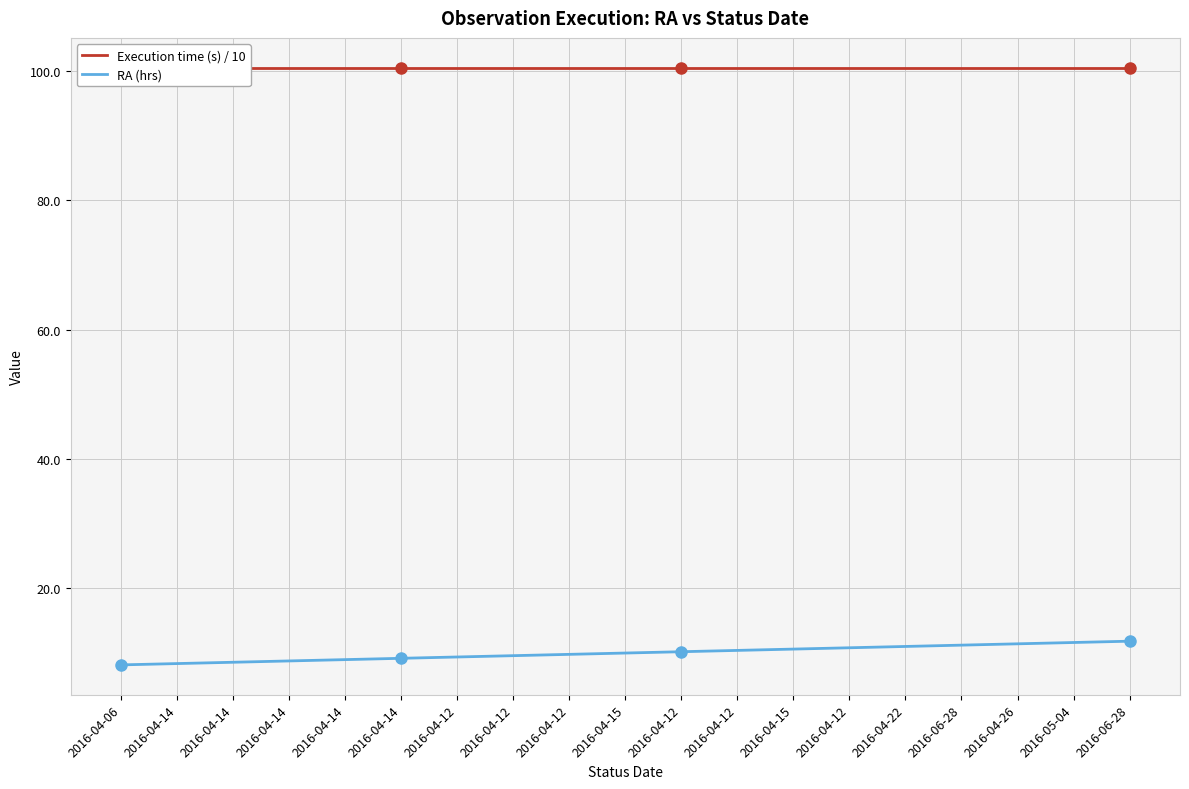

True or false: Execution time (s) / 10 and RA (hrs) cross at least once.

False